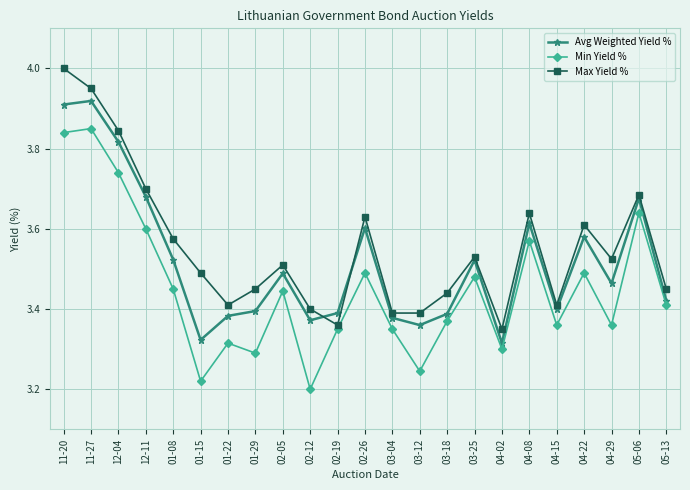

True or false: Avg Weighted Yield % has a value of 3.4 at 04-15.

True